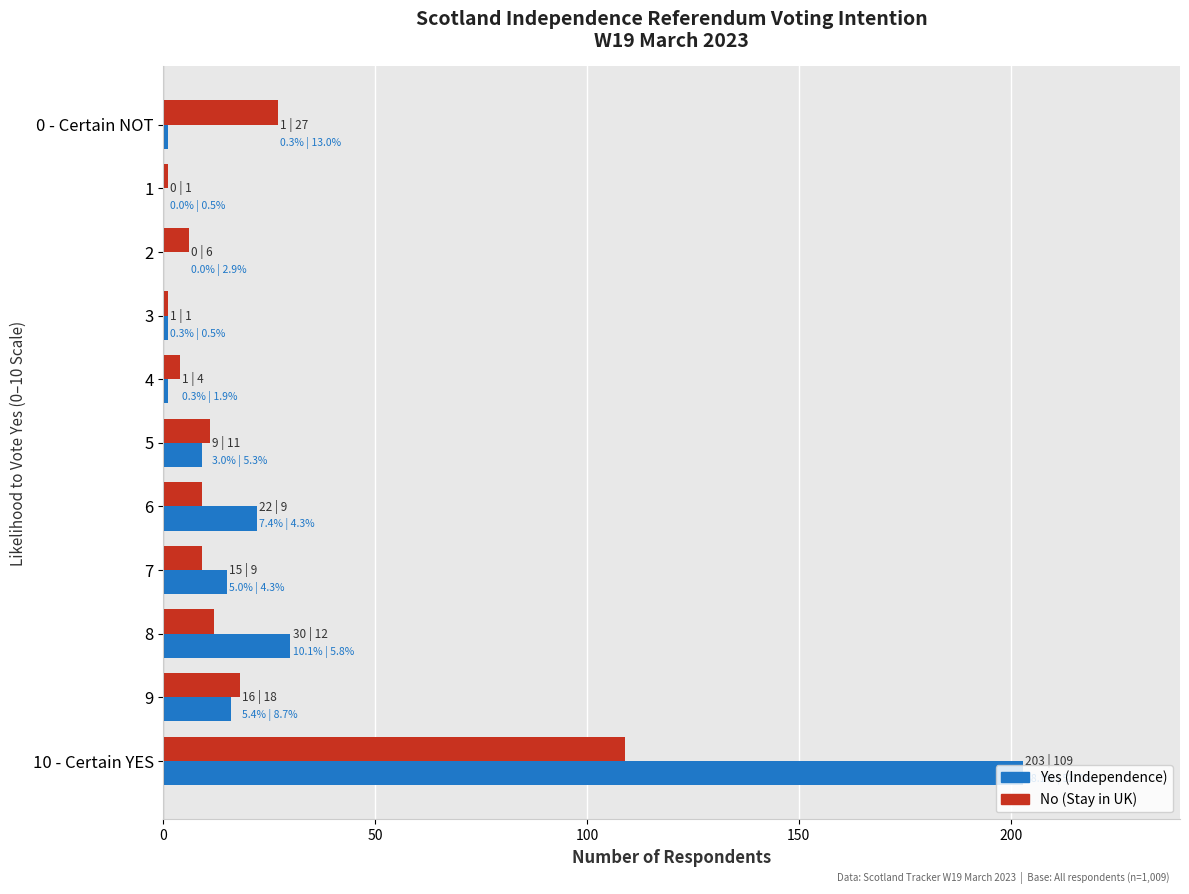

Is it true that No (Stay in UK) equals 9 at 7?

True